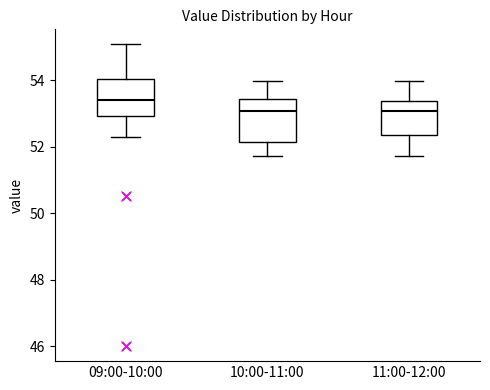

Which box's median line is the highest?

09:00-10:00